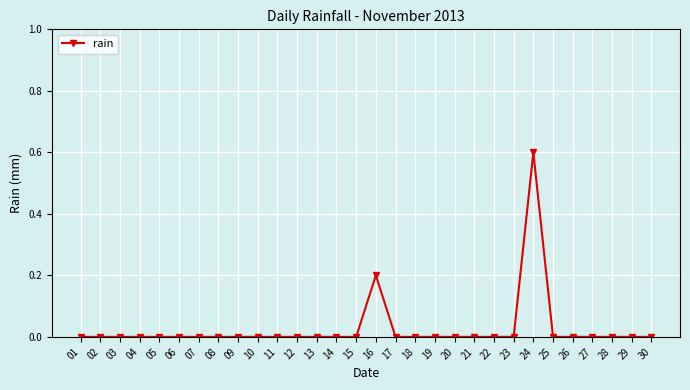

True or false: the data shows -0.2 at 07.

False